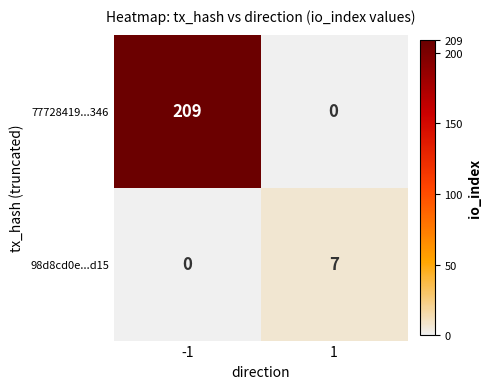

At which category is the sum across all series the highest?

-1